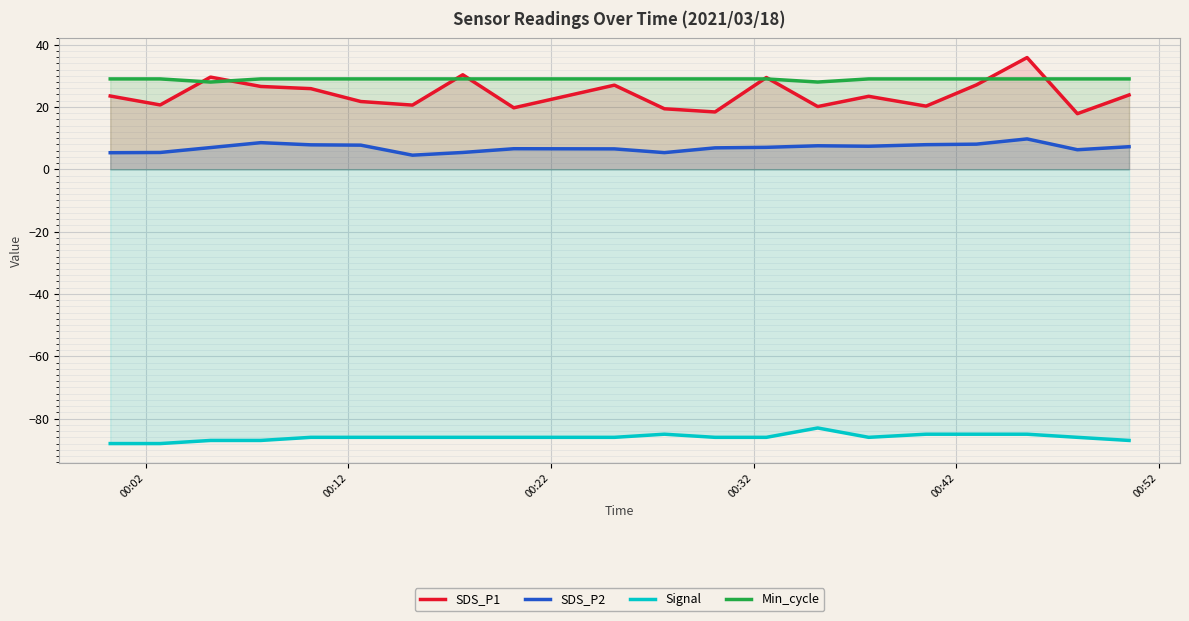

Which series has the widest spread of values?

SDS_P1